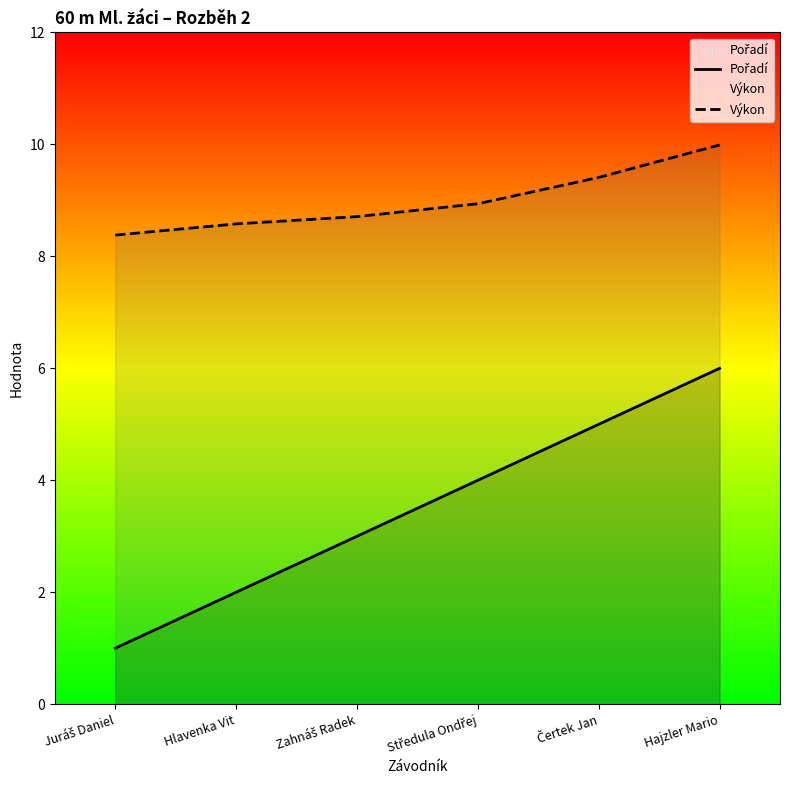

True or false: Výkon has more than 2 interior local peaks.

False